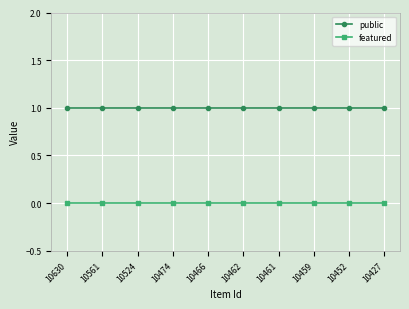

What are all the series names shown in the legend?

public, featured